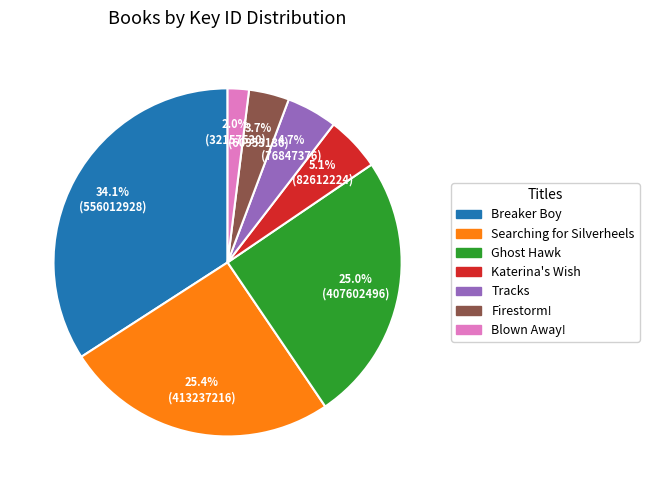

Is it true that Ghost Hawk is 25% of the pie?

True